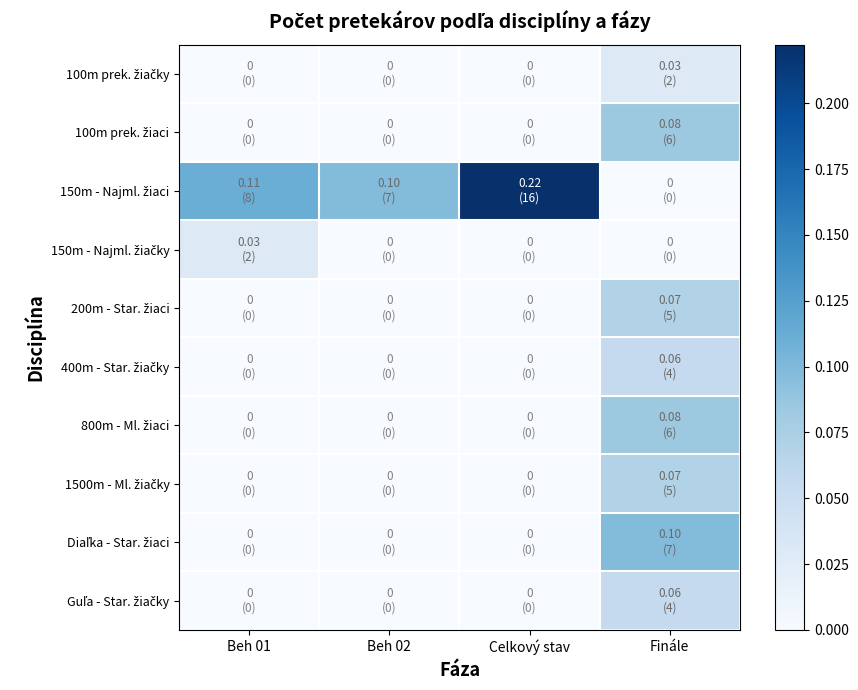

How many series are shown in this chart?

10